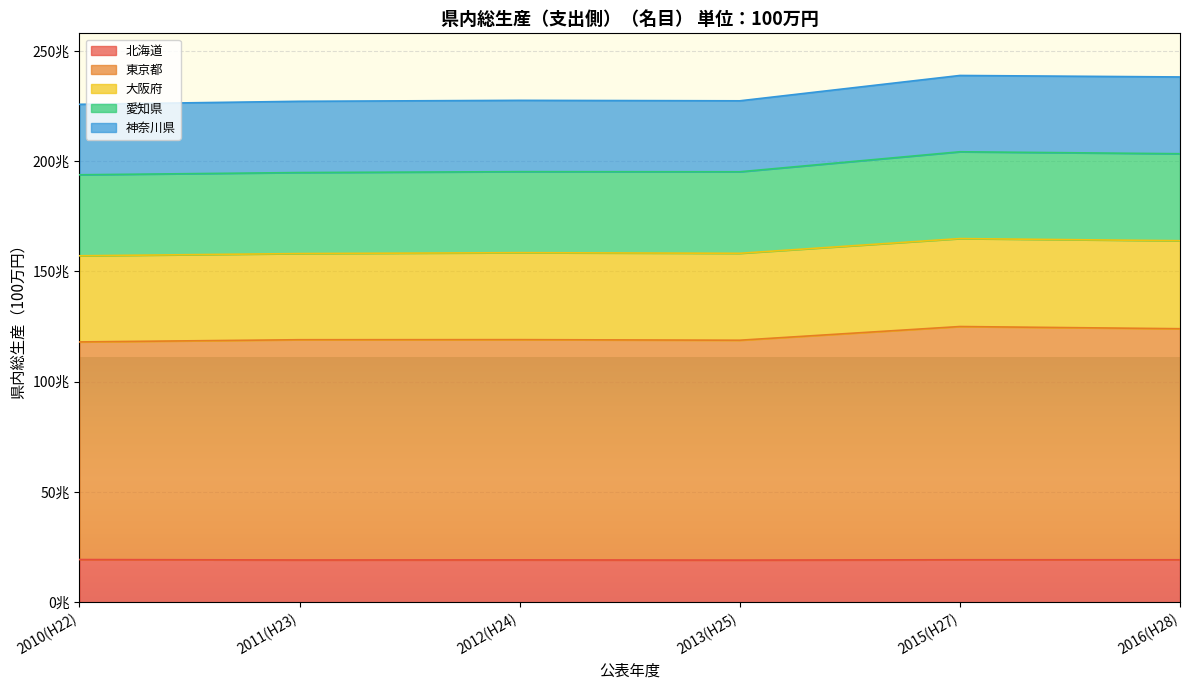

Does the chart display data point markers on the line(s)?

No